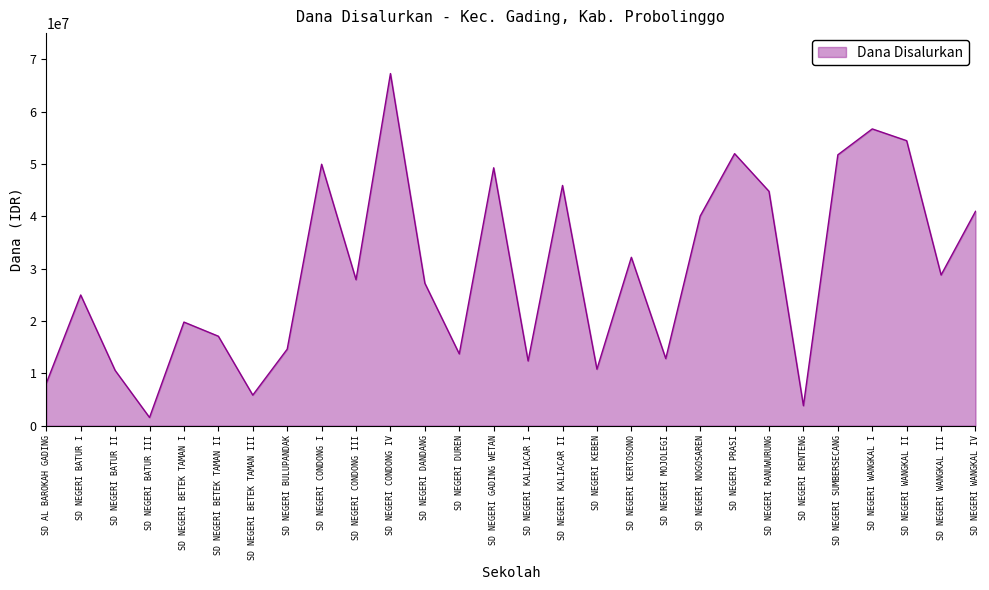

Between SD NEGERI CONDONG I and SD NEGERI RANUWURUNG, which is larger?

SD NEGERI CONDONG I